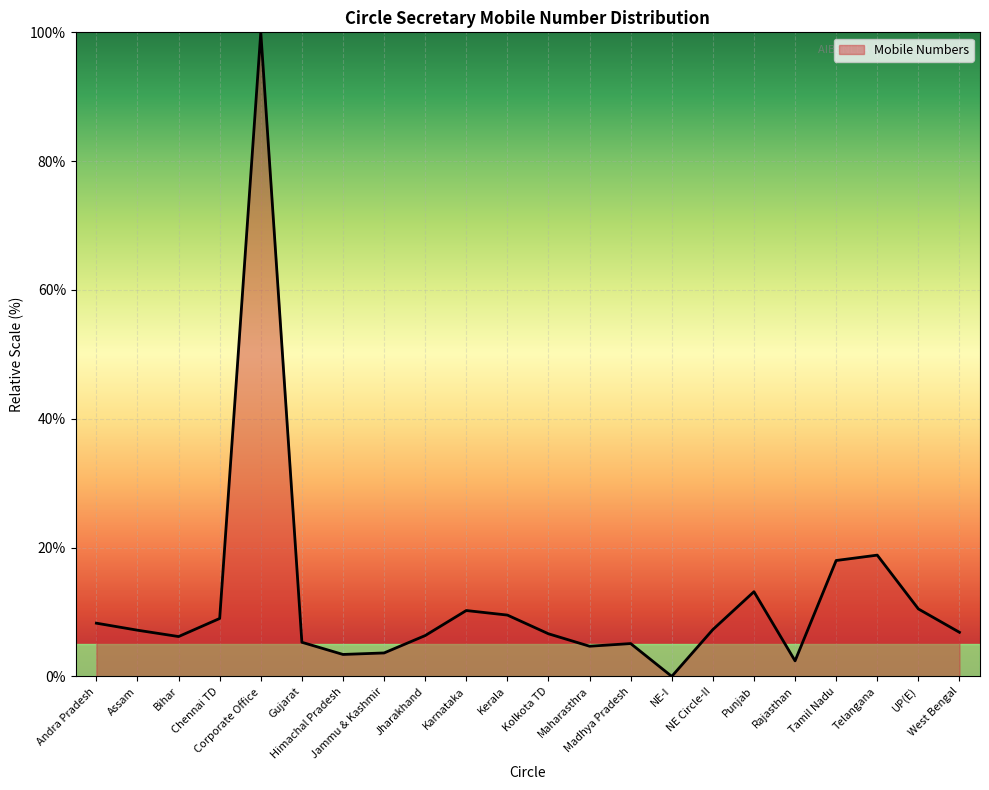

What is the difference between the maximum and minimum values?

100.0